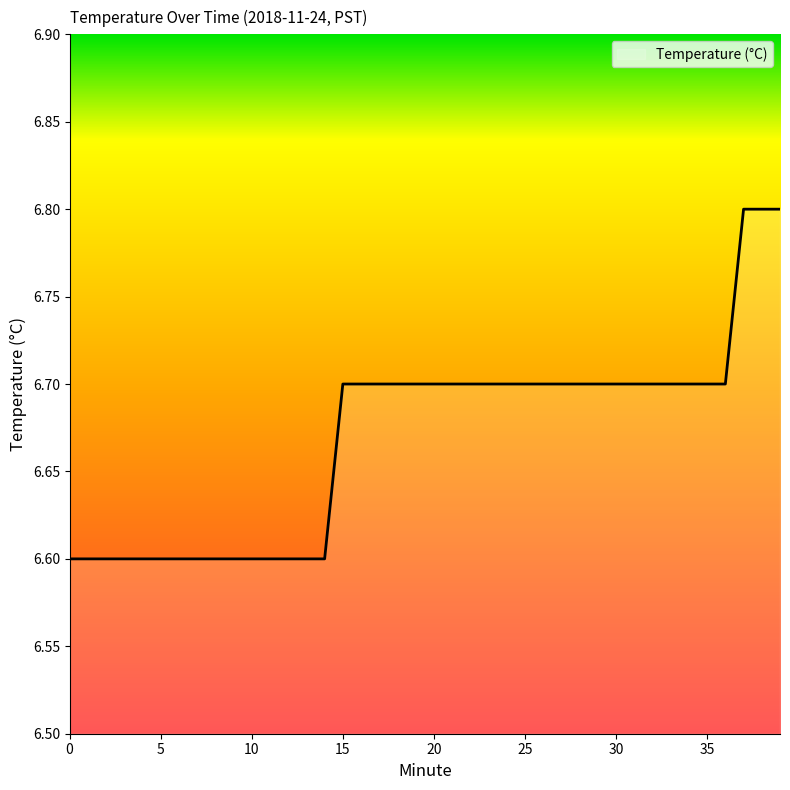

Reading left to right, what are all the values shown in this chart?

6.6	6.6	6.6	6.6	6.6	6.6	6.6	6.6	6.6	6.6	6.6	6.6	6.6	6.6	6.6	6.7	6.7	6.7	6.7	6.7	6.7	6.7	6.7	6.7	6.7	6.7	6.7	6.7	6.7	6.7	6.7	6.7	6.7	6.7	6.7	6.7	6.7	6.8	6.8	6.8